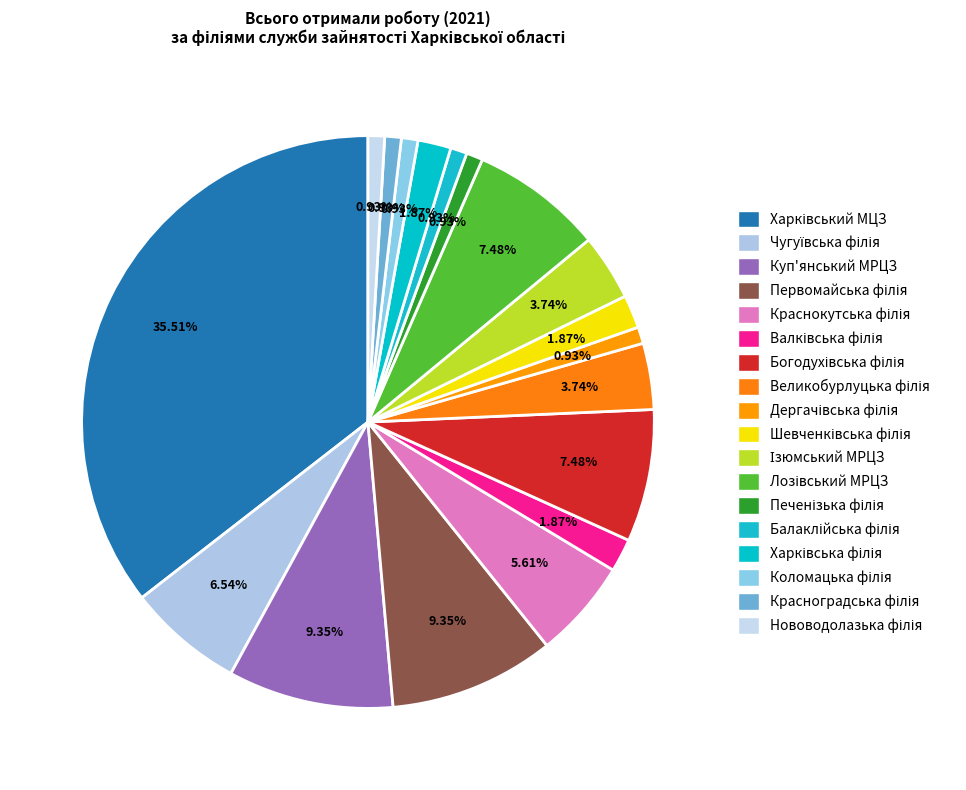

The Ізюмський МРЦЗ slice represents 1% of the pie. True or false?

False